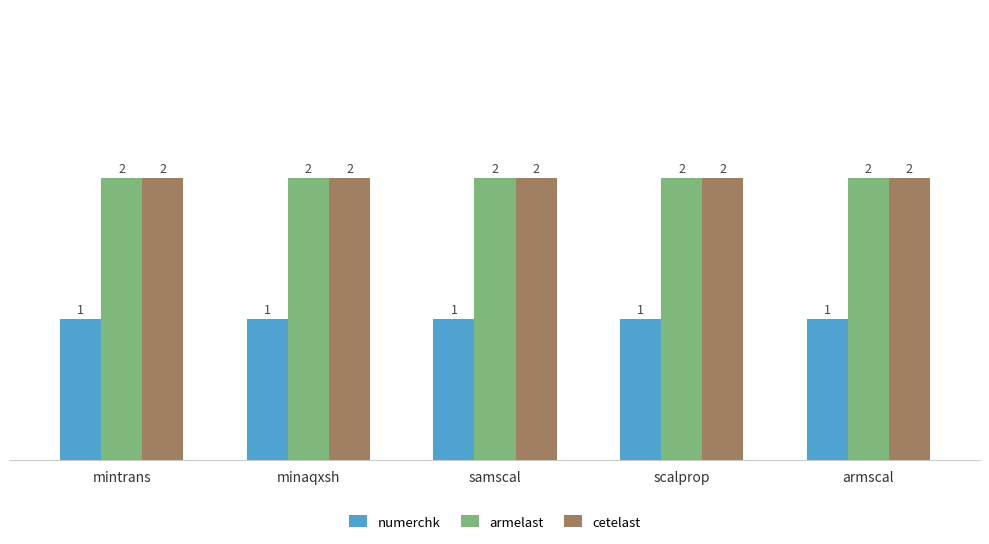

What is the difference between the highest and lowest values at minaqxsh?

1